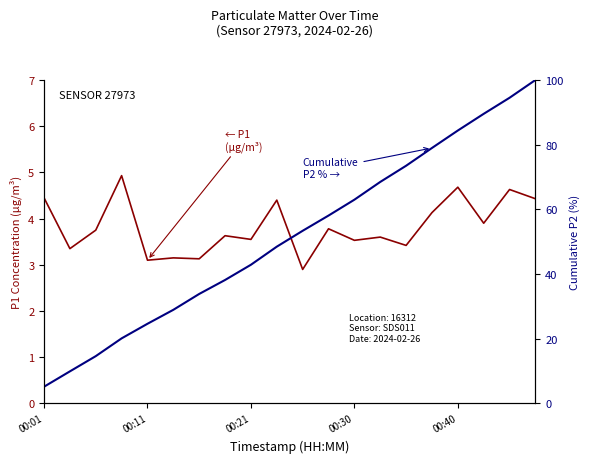

Which series changed the most between 00:11 and 00:21?

Cumulative P2 %